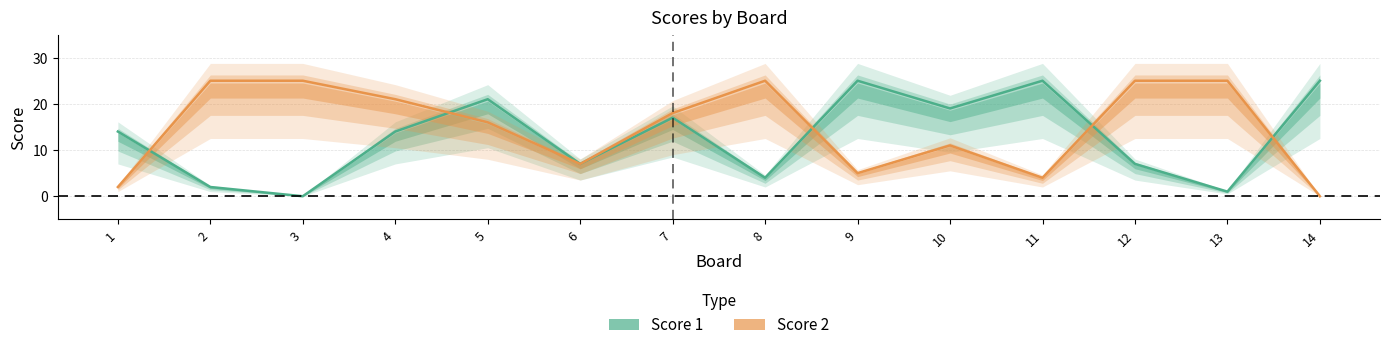

What is the difference between the highest and lowest values at 10?

8